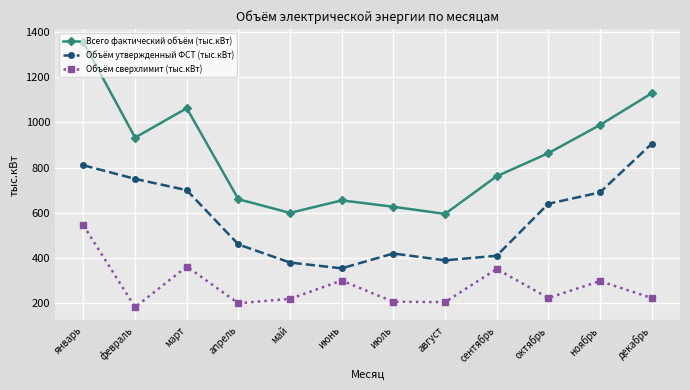

Which label corresponds to the largest value in the chart?

январь